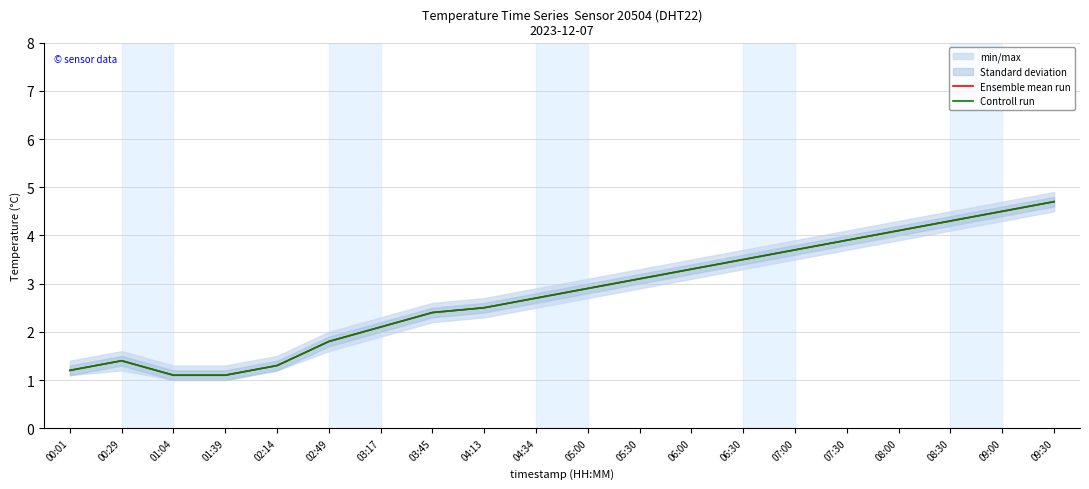

Is it true that Controll run equals 0.5 at 03:45?

False